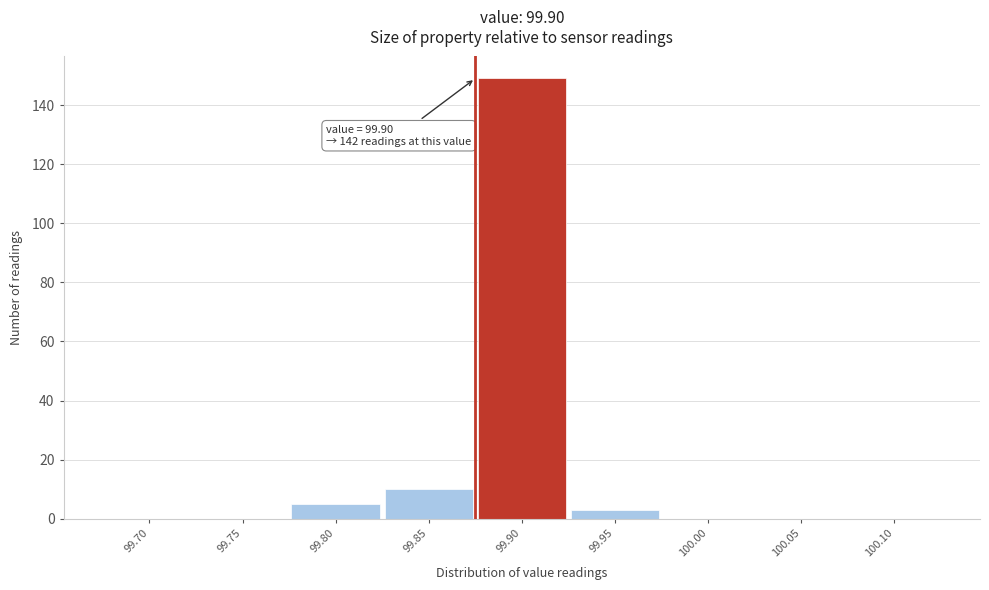

Reading left to right, what are all the values shown in this chart?

99.70=0	99.75=0	99.80=5	99.85=10	99.90=149	99.95=3	100.00=0	100.05=0	100.10=0